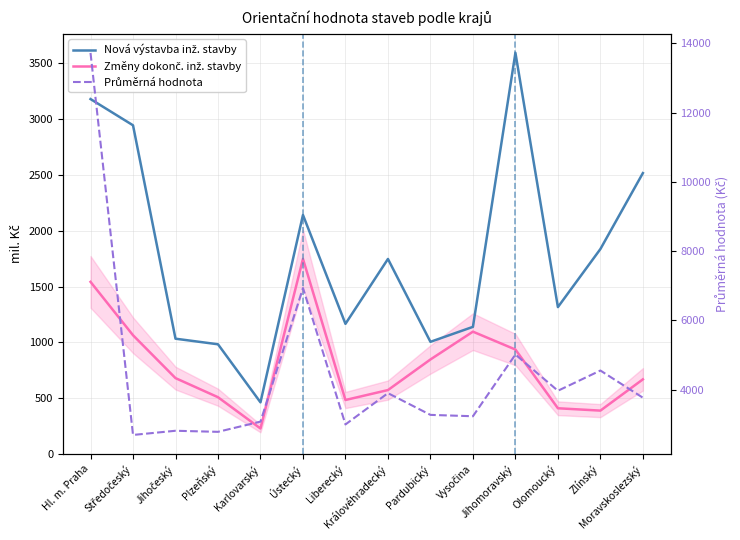

True or false: Změny dokonč. inž. stavby and Nová výstavba inž. stavby cross at least once.

False